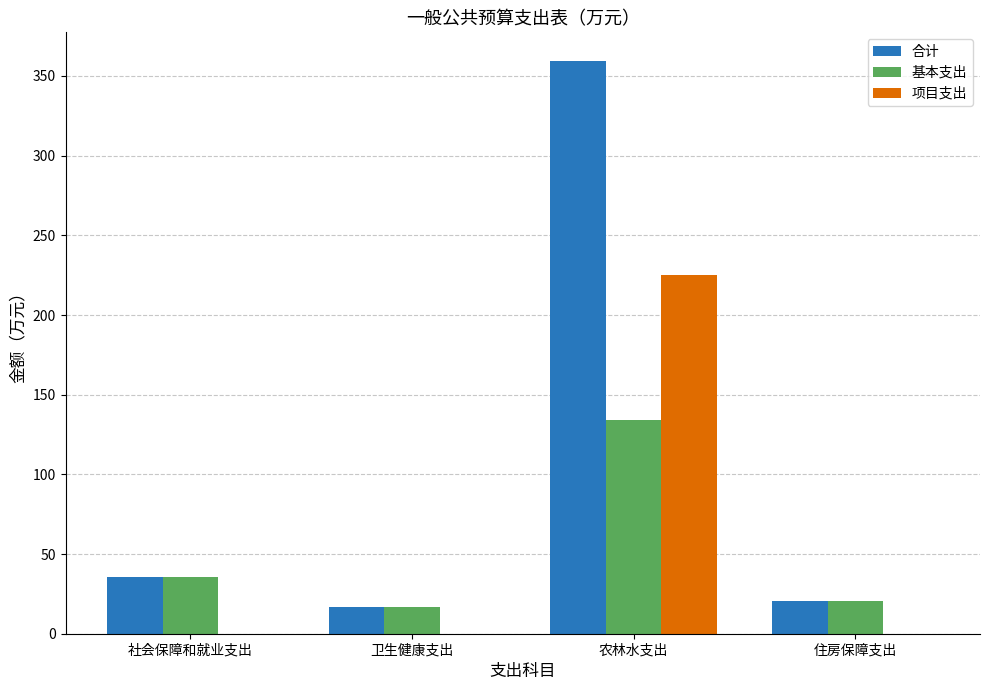

At which category is the sum across all series the highest?

农林水支出